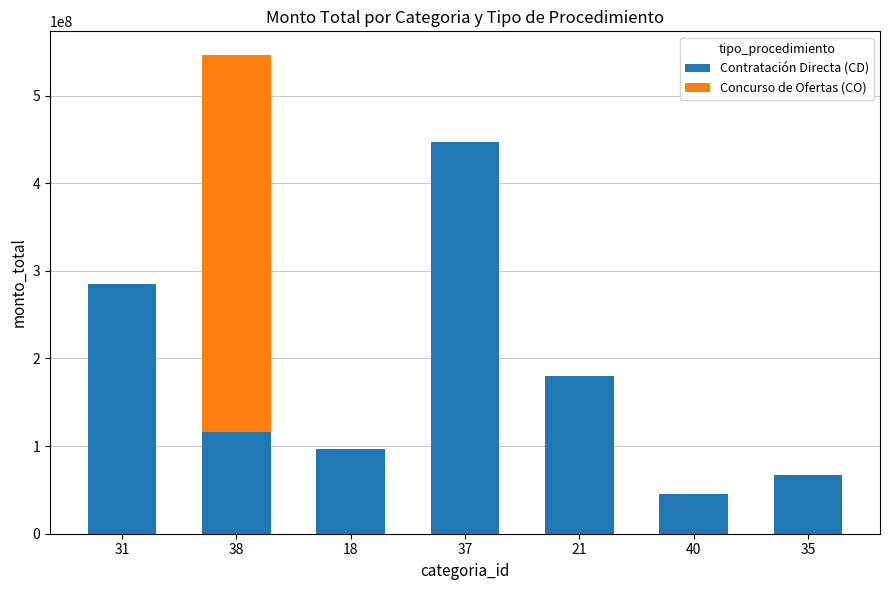

Is it true that Contratación Directa (CD) equals 180000000 at 21?

True